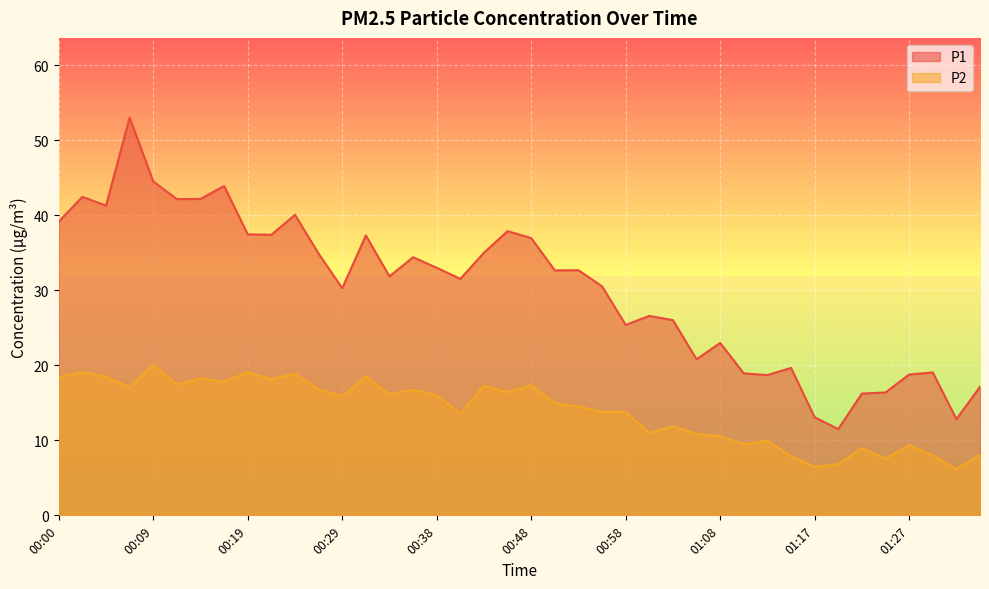

At 01:25, list the series in order from smallest to largest.

P2, P1